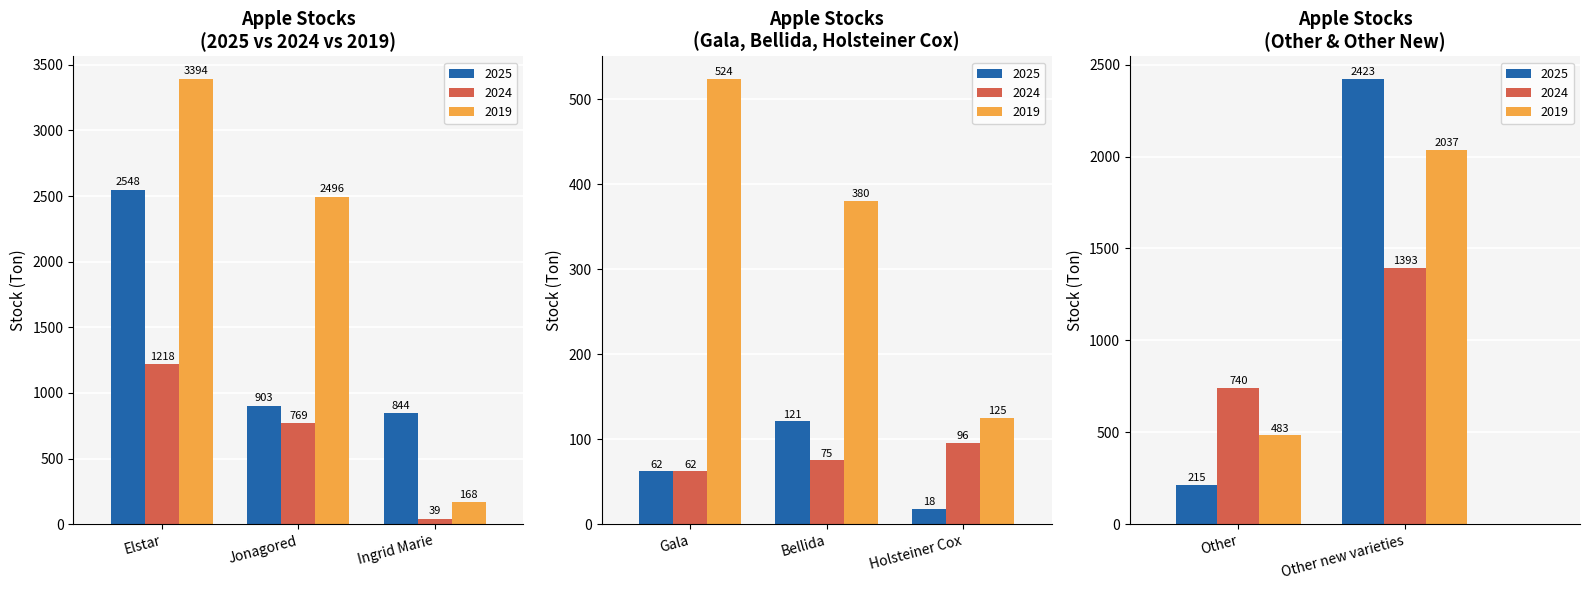

Which category has the lowest value across all series?

Holsteiner Cox